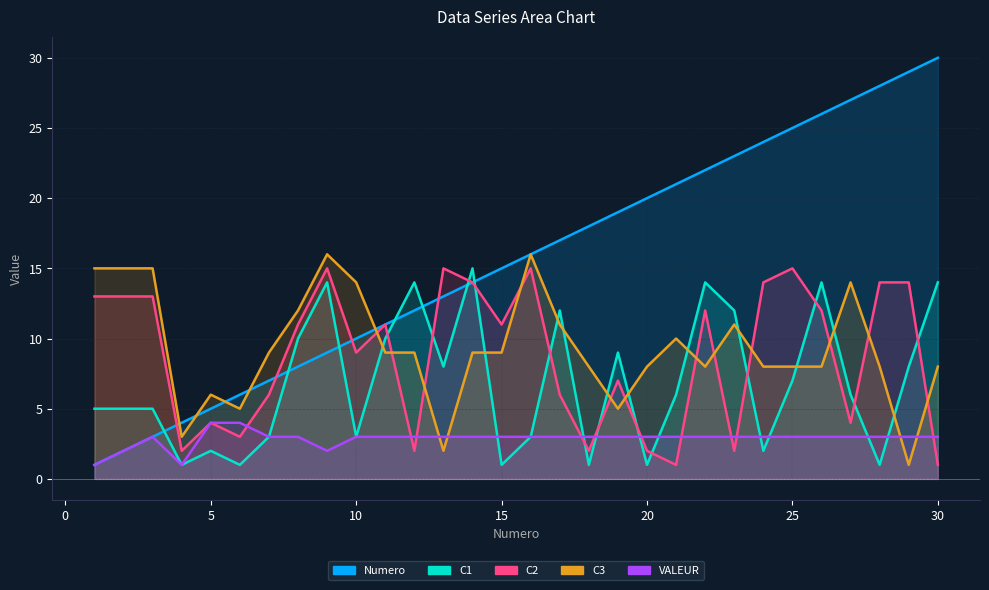

List the series in order of their peak value, lowest first.

VALEUR, C1, C2, C3, Numero